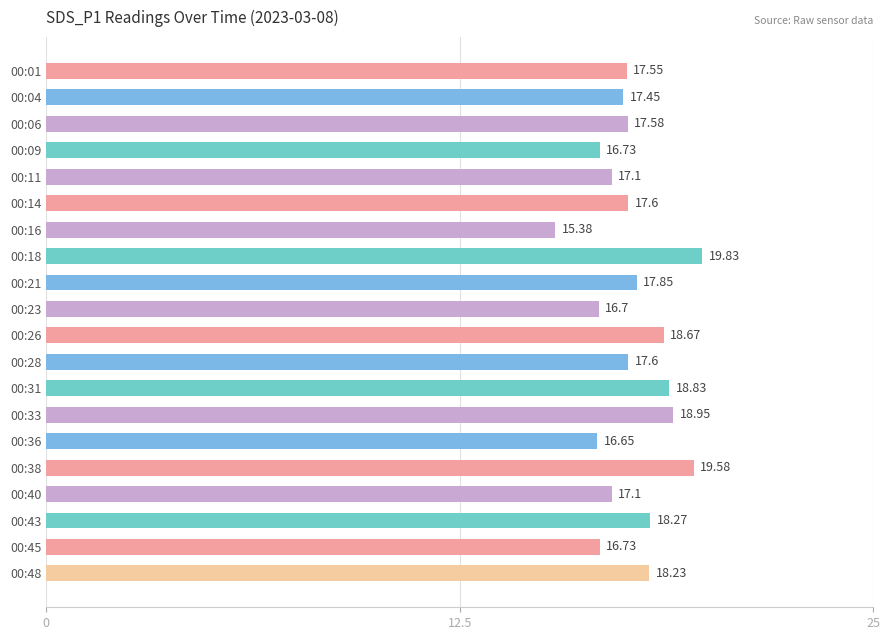

Which label corresponds to the smallest value in the chart?

00:16